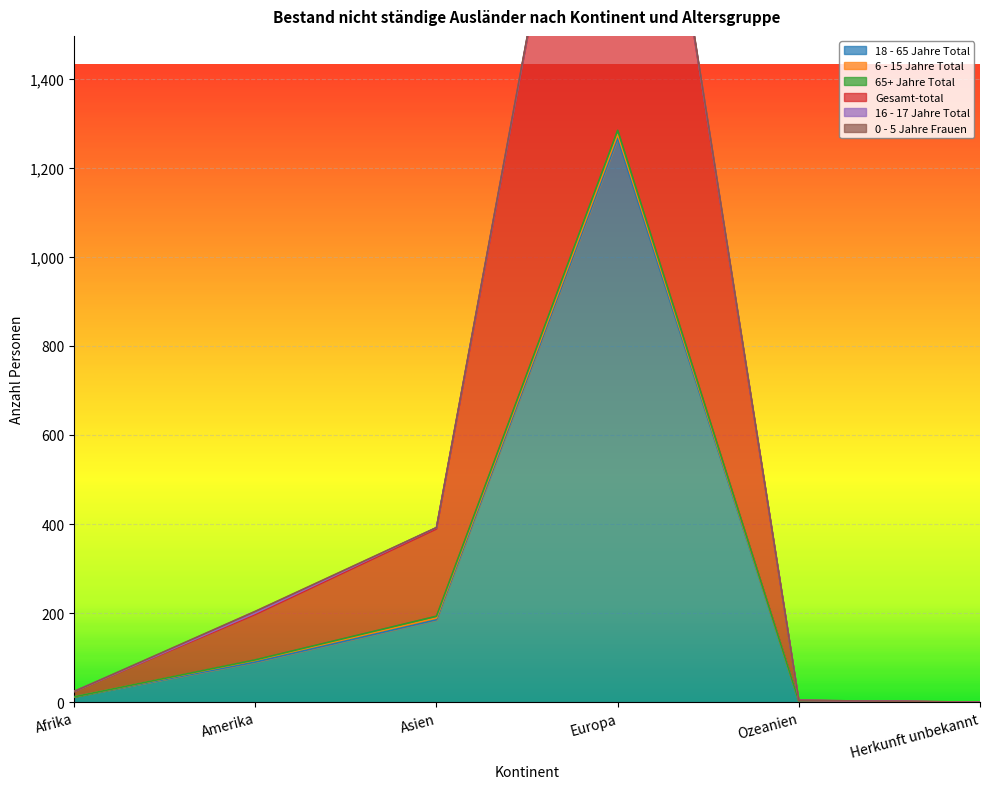

At Amerika, list the series in order from smallest to largest.

65+ Jahre Total, 16 - 17 Jahre Total, 6 - 15 Jahre Total, 0 - 5 Jahre Frauen, 18 - 65 Jahre Total, Gesamt-total